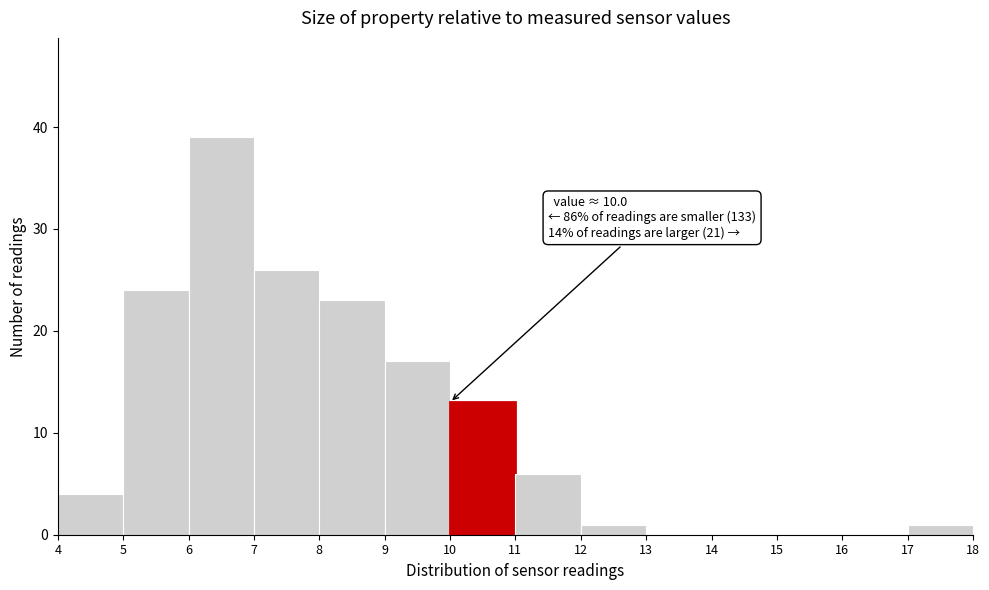

Which range on the x-axis has the tallest bar?

6 to 7